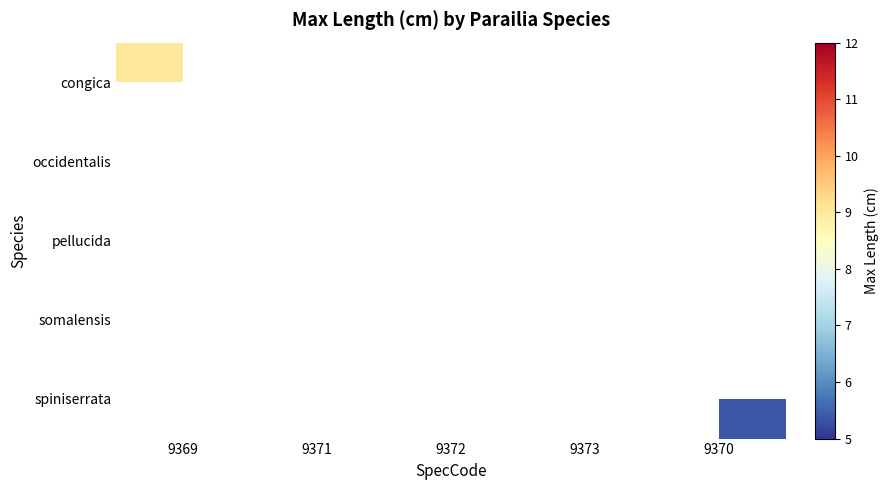

How many data points does each series have?

5